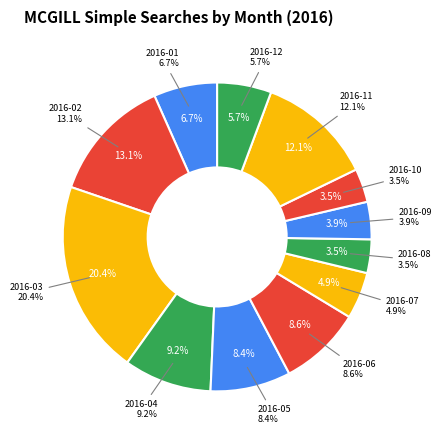

How many segments does this pie chart have?

12